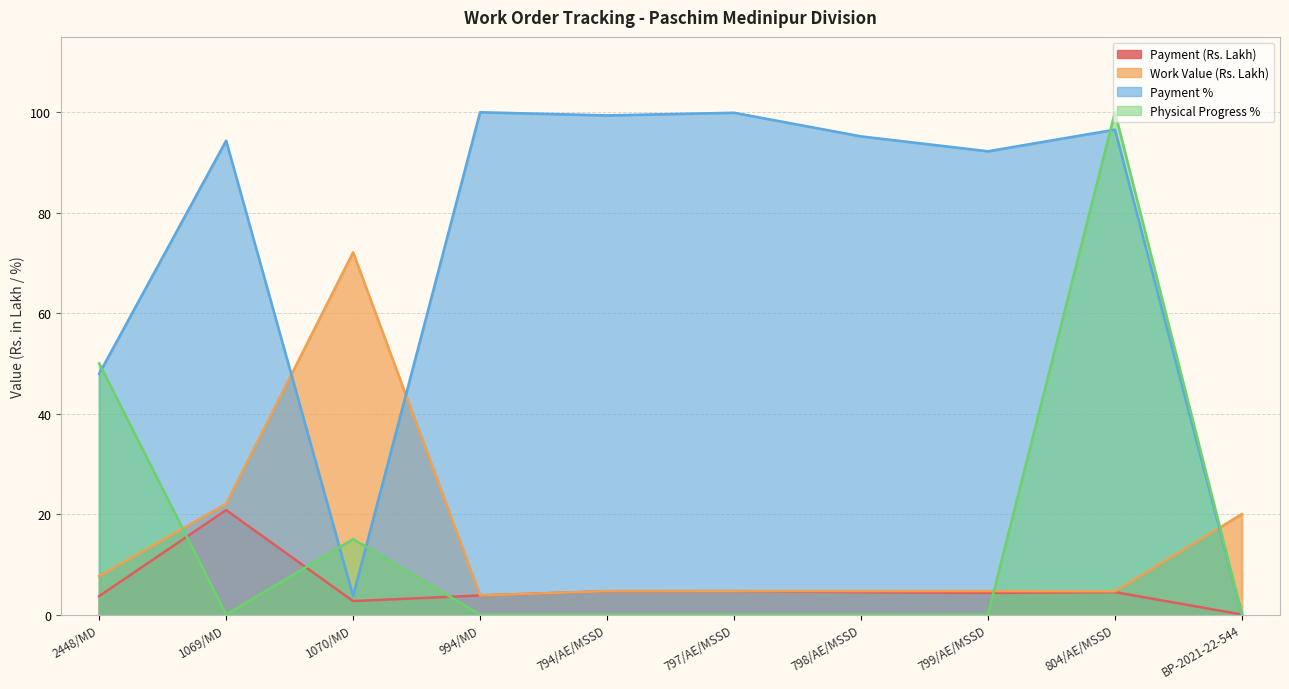

Is the value of Payment % at 1069/MD greater than the value of Physical Progress % at 799/AE/MSSD?

Yes